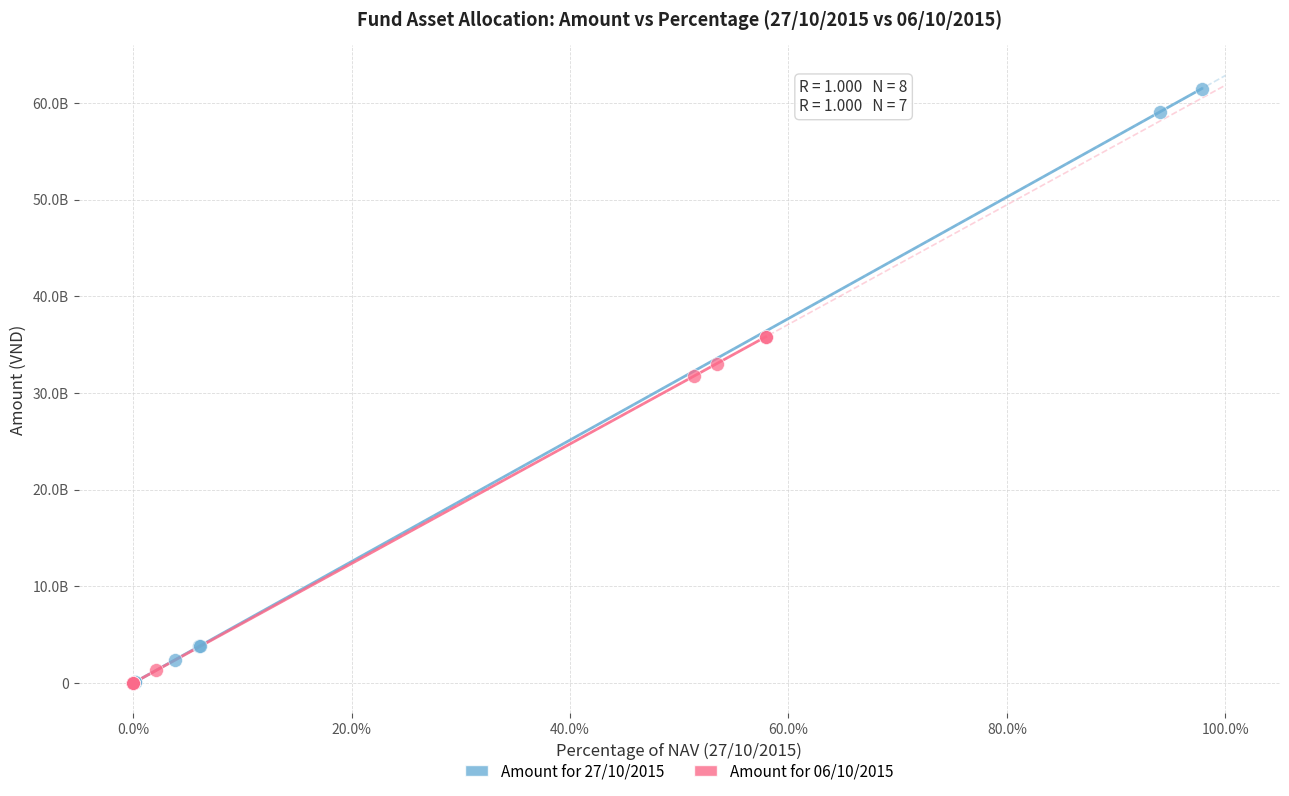

Which series contains the highest Y value?

Amount for 27/10/2015